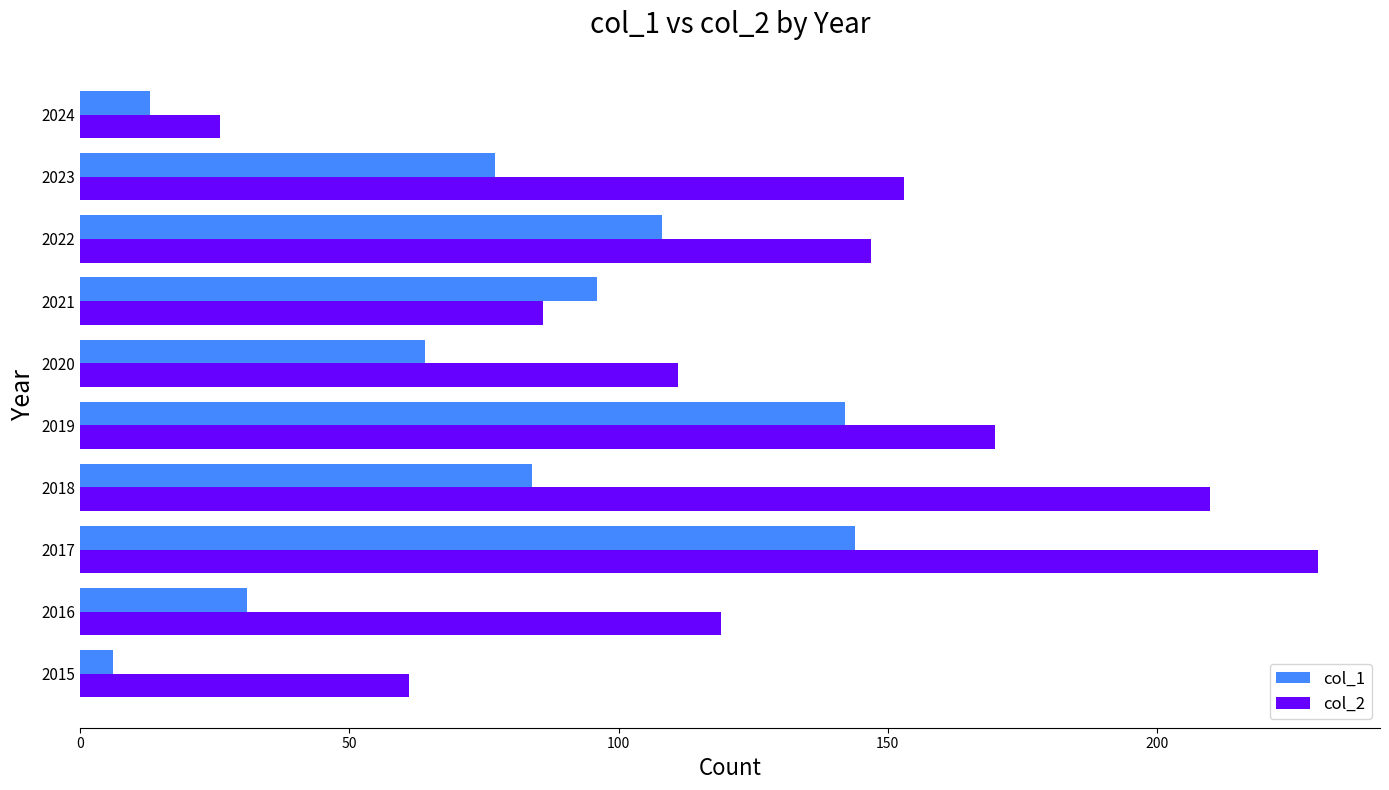

Count the number of categories in the chart.

10